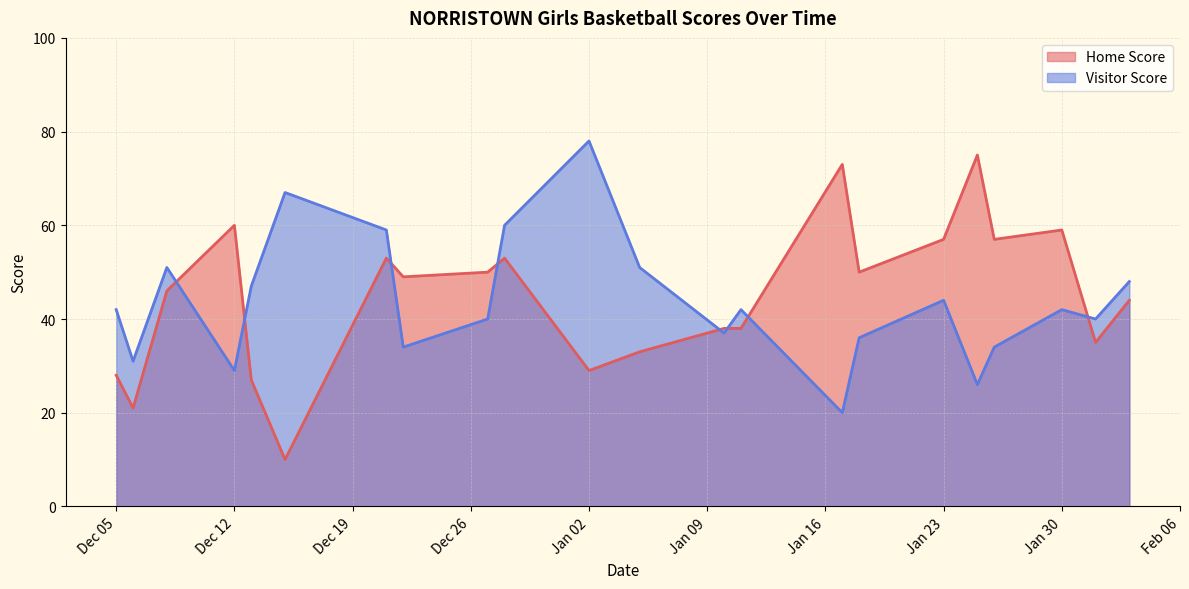

What is the label of the 12th point from the left?

2024-01-05